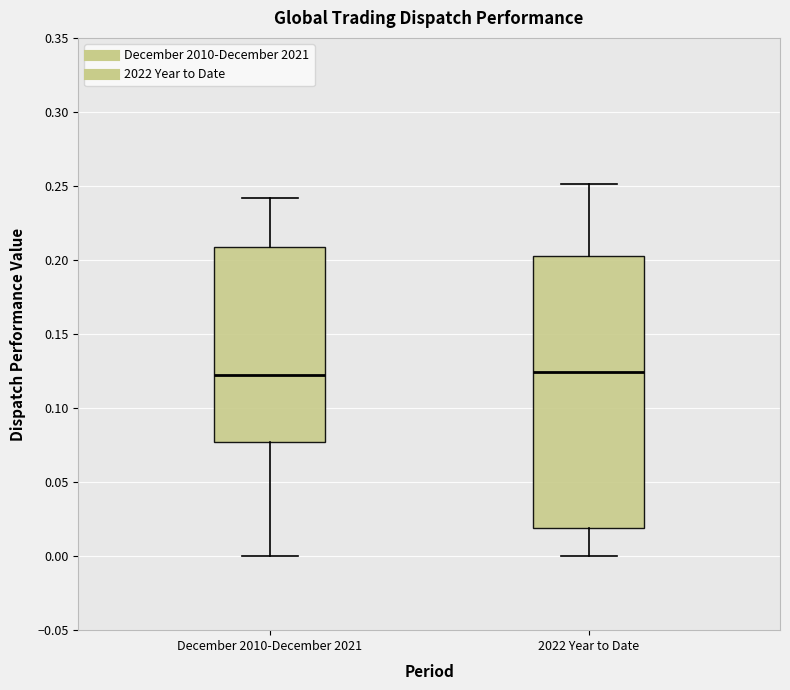

Reading left to right, read every box against the y-axis: the position of its median line, the range the box covers, and the ends of its whiskers. The values are not printed on the chart, so give them approximately, as read against the axis.

December 2010-December 2021: median 0.120, box 0.075 to 0.210, whiskers 0.000 to 0.240
2022 Year to Date: median 0.125, box 0.020 to 0.205, whiskers 0.000 to 0.250